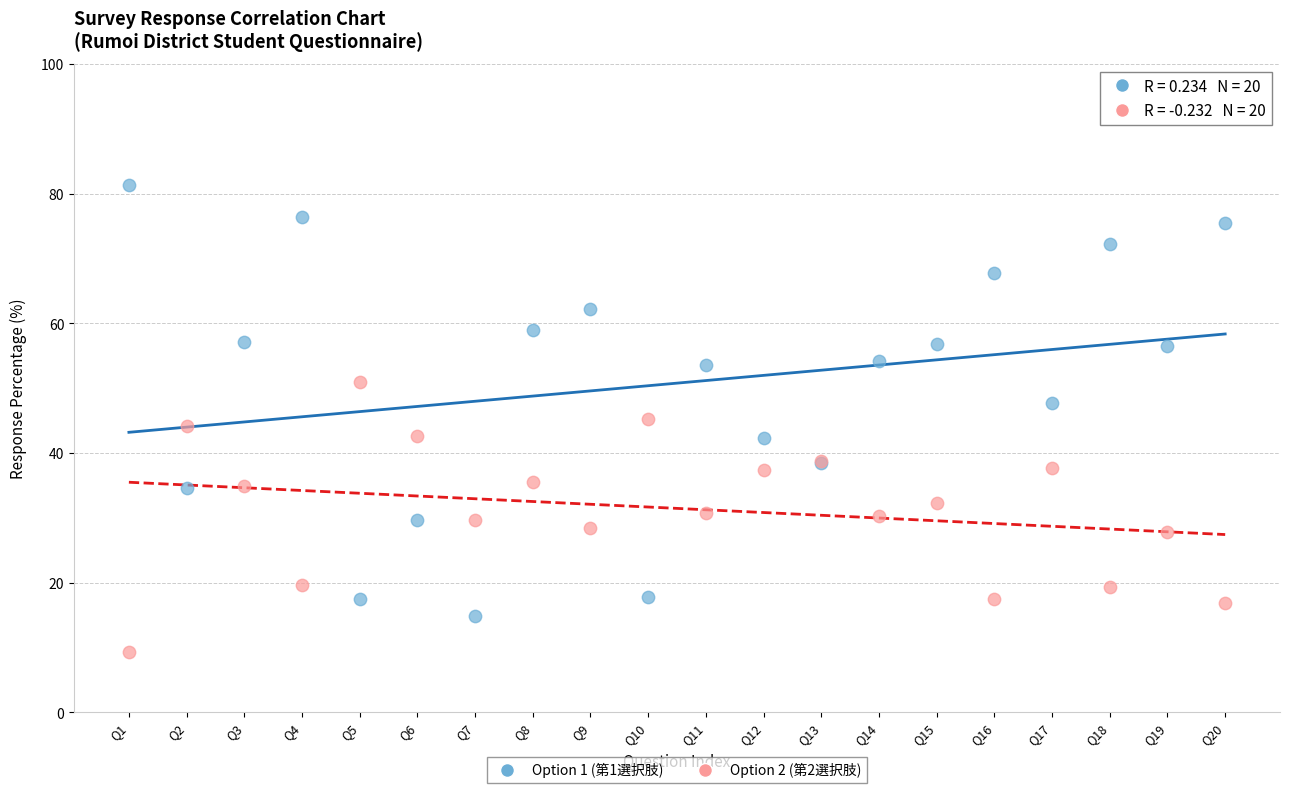

Which series has the widest spread of Y values?

Option 1 (第1選択肢)